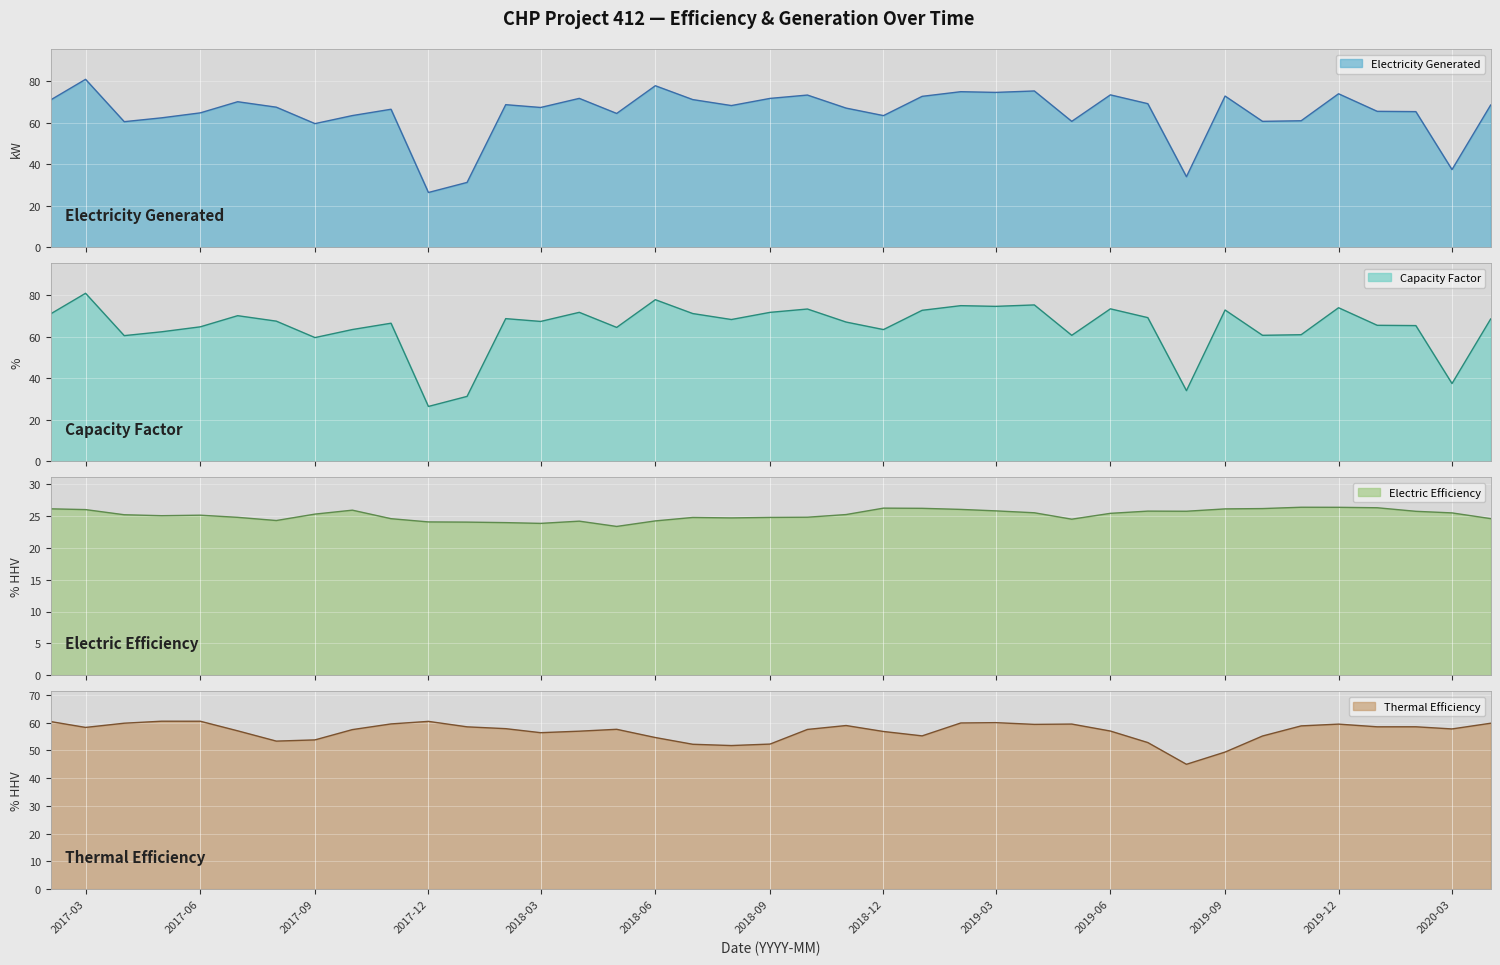

Reading left to right, what are all the values shown in this chart?

Electricity Generated: 71.0	80.9	60.5	62.3	64.7	70.1	67.5	59.5	63.4	66.5	26.4	31.2	68.7	67.3	71.7	64.4	77.8	71.1	68.2	71.7	73.3	67.0	63.4	72.7	74.9	74.6	75.3	60.6	73.4	69.1	34.0	72.8	60.6	60.9	73.9	65.5	65.3	37.4	68.5
Capacity Factor: 71.0	80.9	60.5	62.3	64.7	70.1	67.5	59.5	63.4	66.5	26.4	31.2	68.7	67.3	71.7	64.4	77.8	71.1	68.2	71.7	73.3	67.0	63.4	72.7	74.9	74.6	75.3	60.6	73.4	69.1	34.0	72.8	60.6	60.9	73.9	65.5	65.3	37.4	68.5
Electric Efficiency: 26.2	26.1	25.2	25.1	25.2	24.8	24.3	25.3	26.0	24.6	24.1	24.1	24.0	23.9	24.2	23.4	24.3	24.8	24.7	24.8	24.9	25.3	26.3	26.2	26.1	25.9	25.6	24.5	25.5	25.8	25.8	26.2	26.2	26.4	26.4	26.3	25.8	25.5	24.6
Thermal Efficiency: 60.4	58.3	59.8	60.6	60.5	57.1	53.4	53.8	57.5	59.6	60.5	58.5	57.9	56.4	57.0	57.6	54.7	52.2	51.8	52.3	57.6	59.0	56.9	55.3	59.9	60.0	59.4	59.5	57.0	52.9	45.0	49.4	55.2	58.9	59.5	58.5	58.5	57.8	59.8